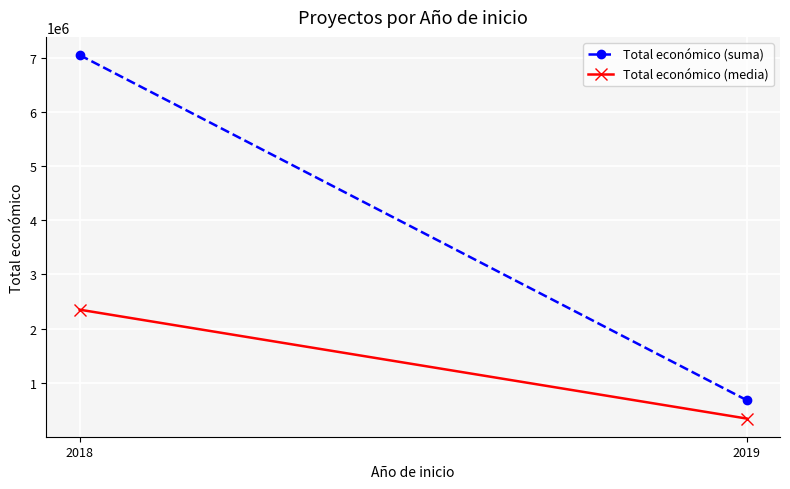

Reading left to right, list all the values displayed in this chart.

Total económico (suma): 2018=7046148	2019=679938
Total económico (media): 2018=2348716	2019=339969